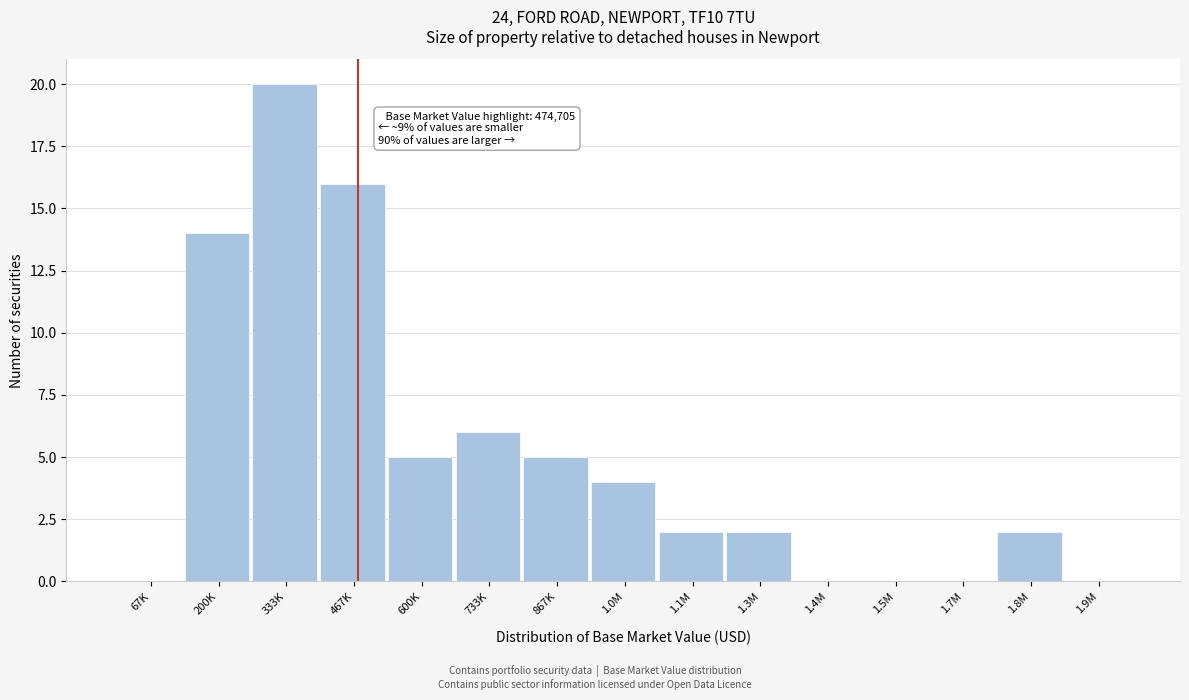

Reading left to right, list all the values displayed in this chart.

67K=0	200K=14	333K=20	467K=16	600K=5	733K=6	867K=5	1.0M=4	1.1M=2	1.3M=2	1.4M=0	1.5M=0	1.7M=0	1.8M=2	1.9M=0